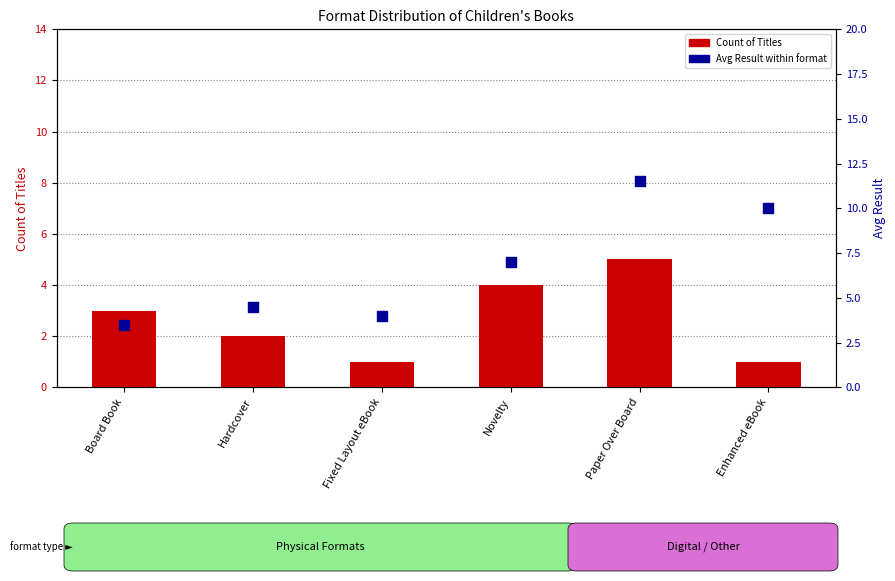

Which series has the largest total across all categories?

Avg Result (rank)